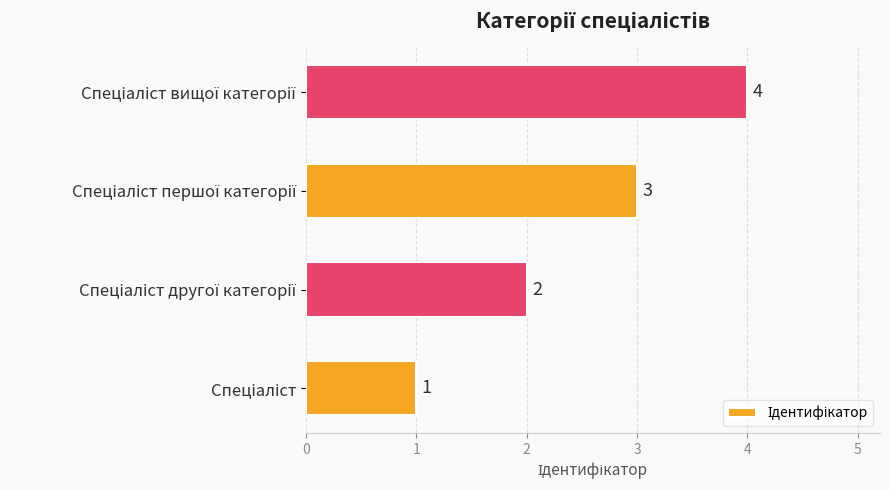

Count the number of data series in this chart.

1